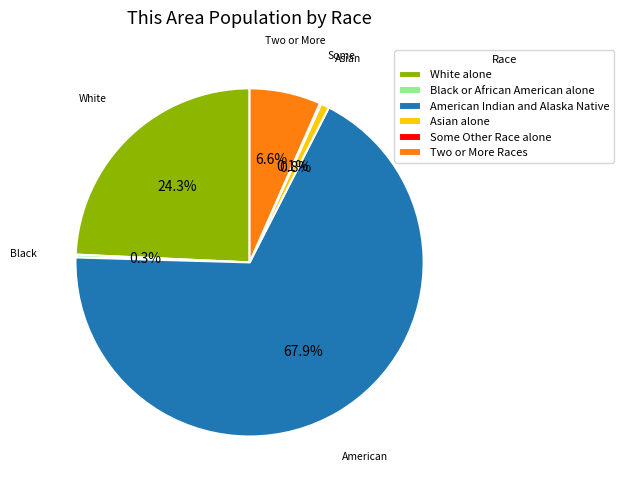

What percentage is the White alone slice, to the nearest percent?

24%